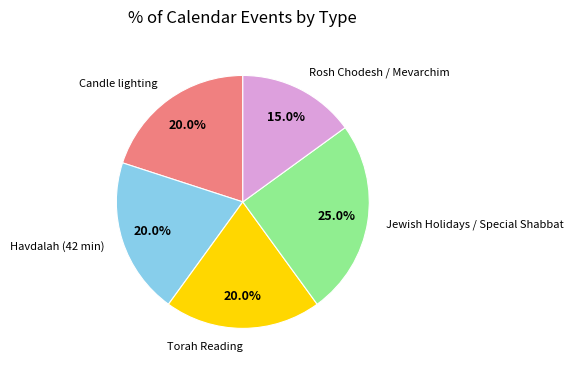

What is the total percentage of Havdalah (42 min) and Torah Reading?

40.0%